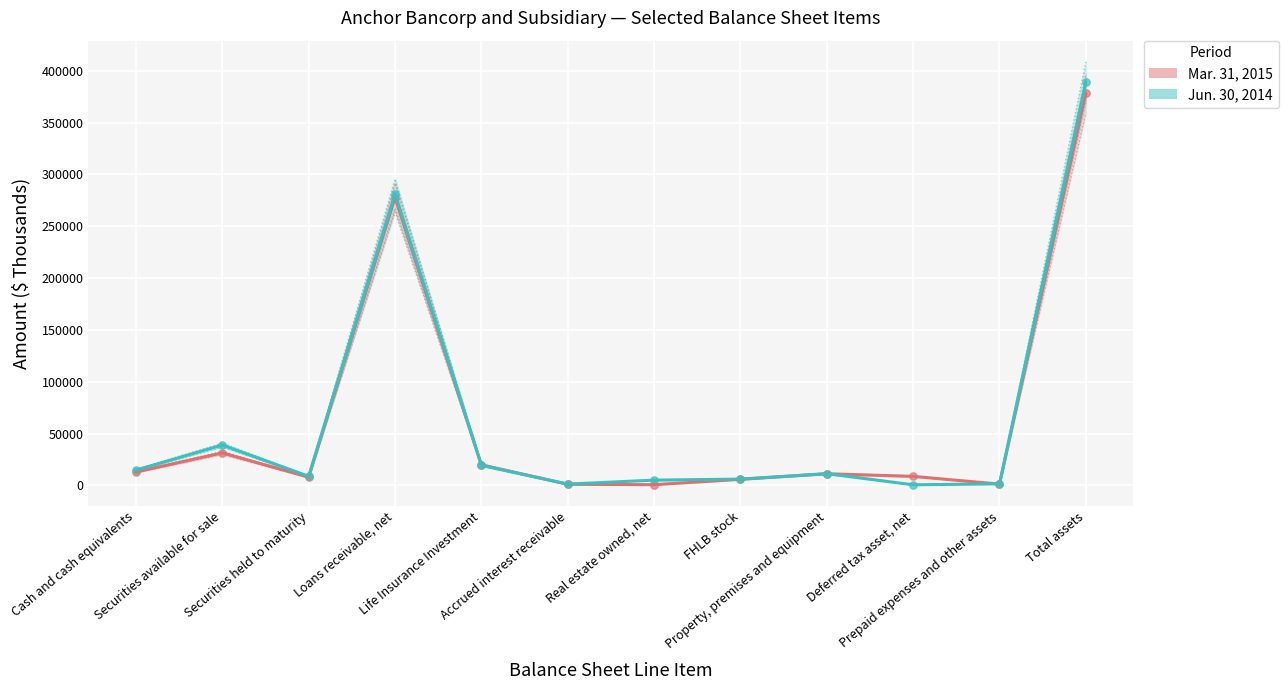

Which series reaches the maximum Y coordinate?

Jun. 30, 2014